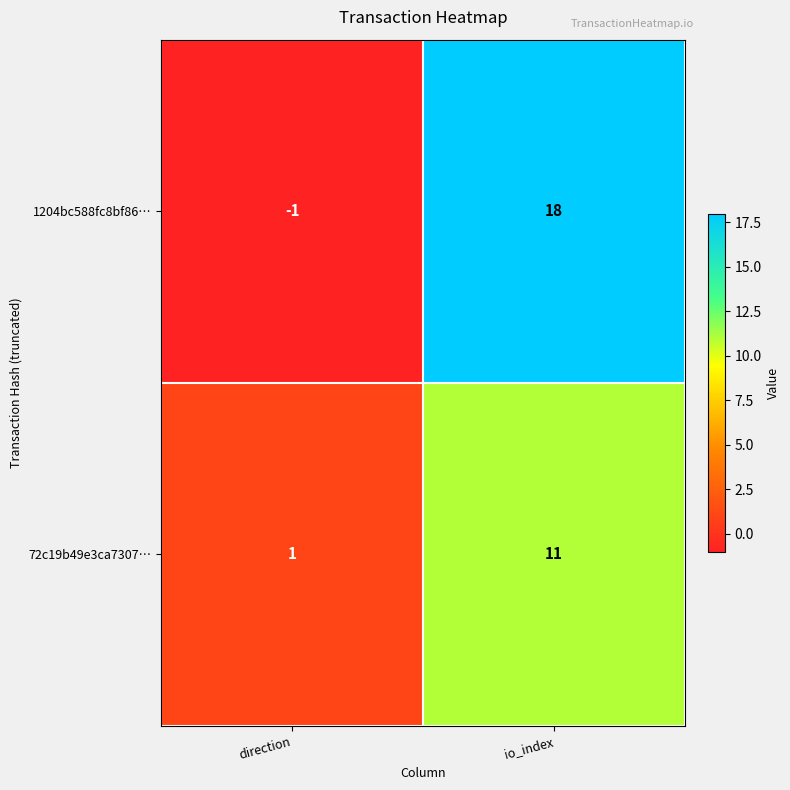

What is the sum of the 72c19b49e3ca7307… values at direction and io_index?

12